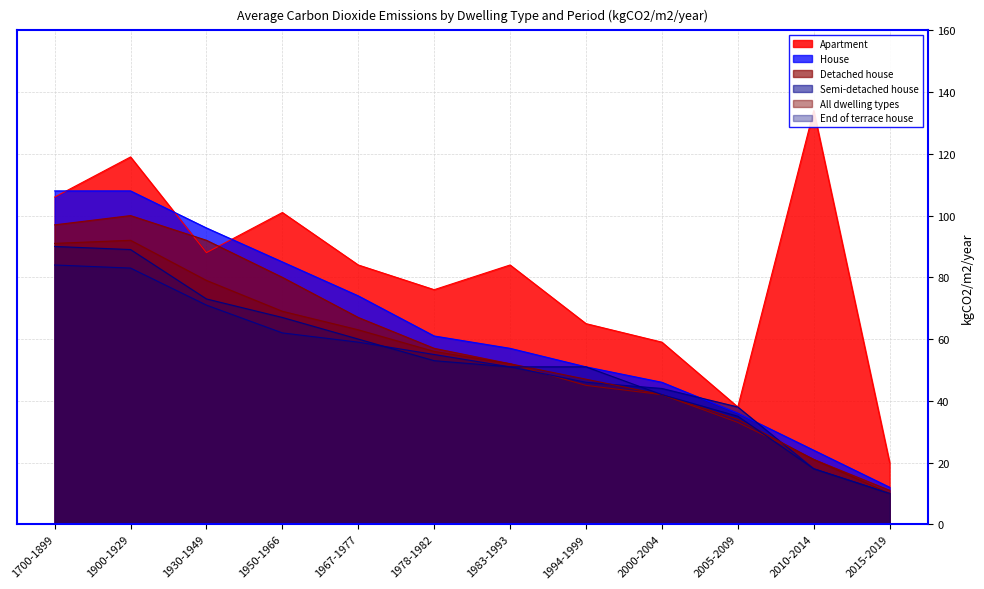

What is the difference between the Apartment values at 1983-1993 and 1700-1899?

22